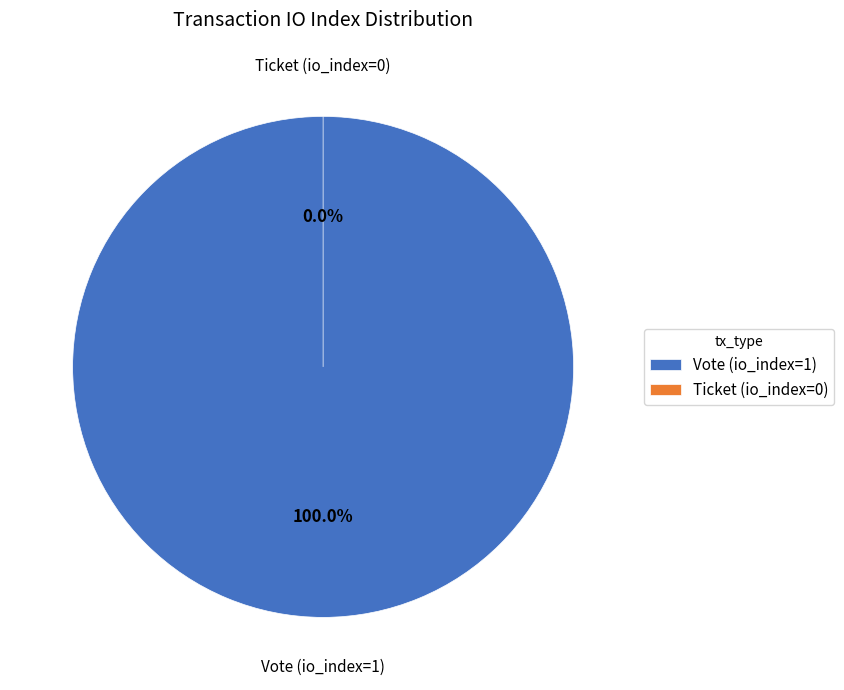

Does Vote (io_index=1) account for over 50% of the chart?

Yes